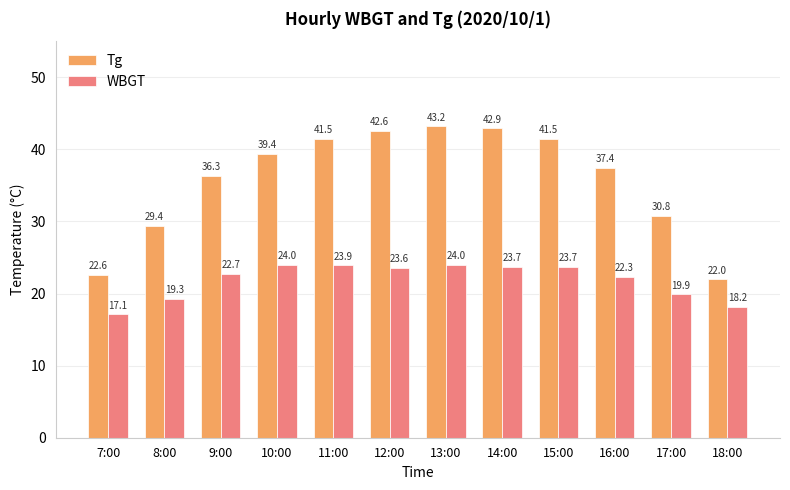

How many data points in Tg are above 39?

6